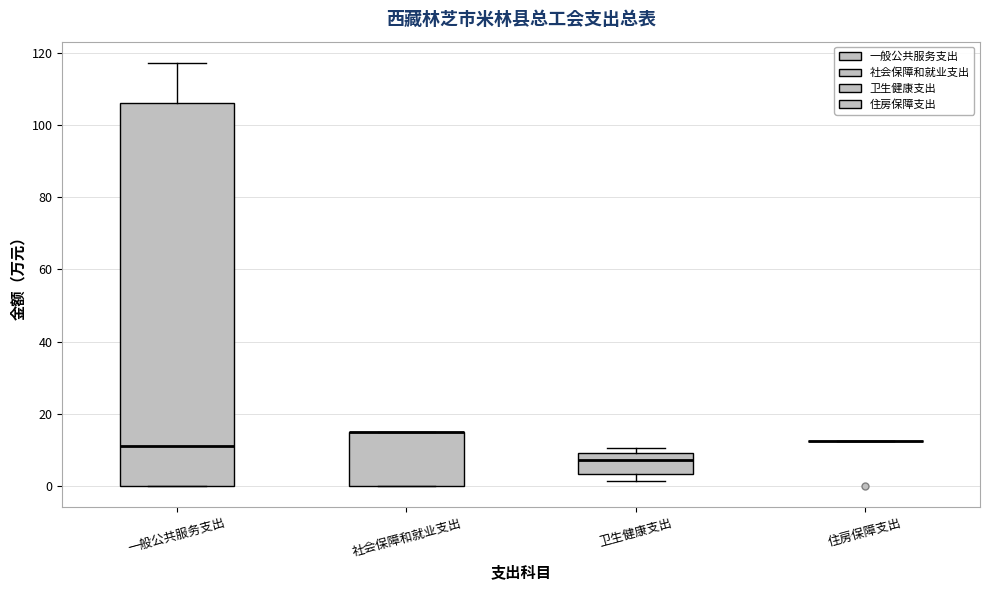

Where does the median line of the box for 一般公共服务支出 sit on the y-axis? The values are not printed on the chart, so give them approximately, as read against the axis.

12